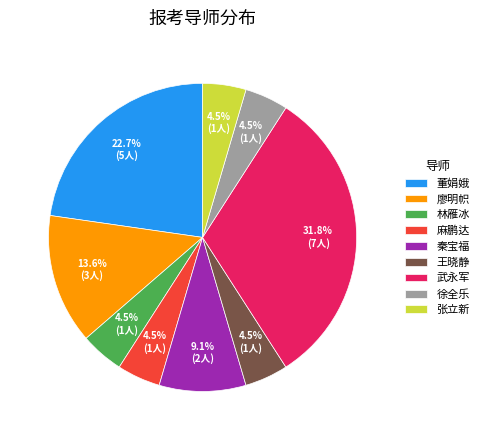

Does 王晓静 account for over 50% of the chart?

No